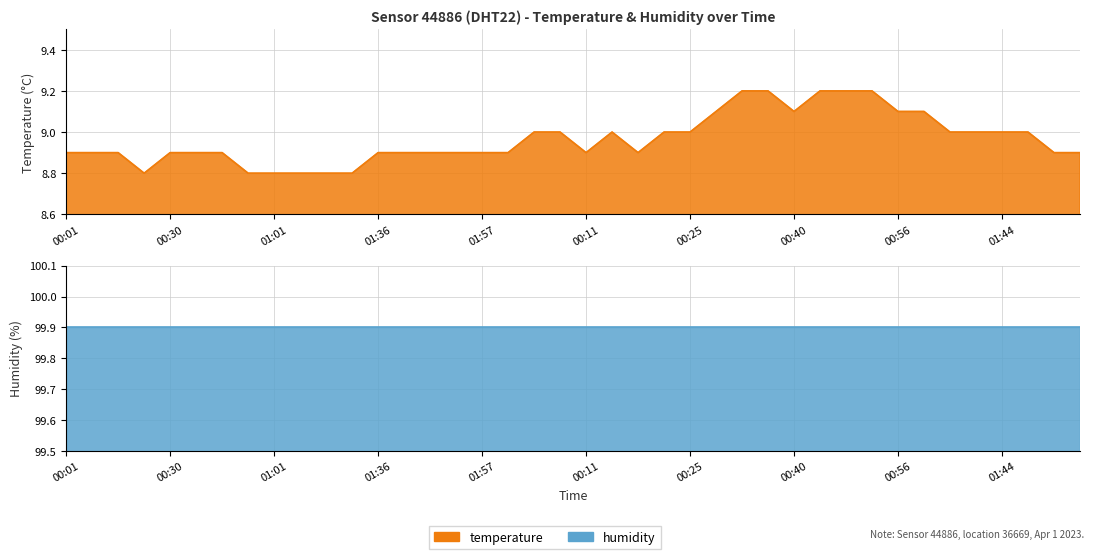

What is the maximum value shown in the chart?

9.2